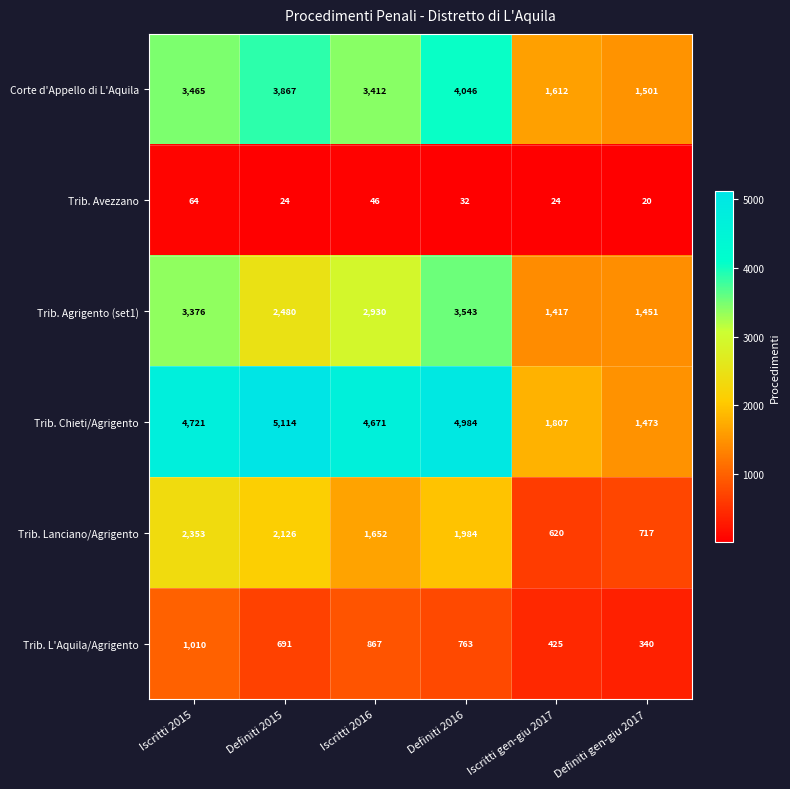

The Corte d'Appello di L'Aquila series shows 4046 at Definiti 2016. True or false?

True